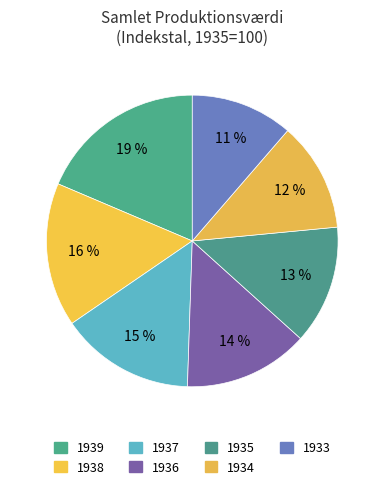

Does any single category account for the majority?

No